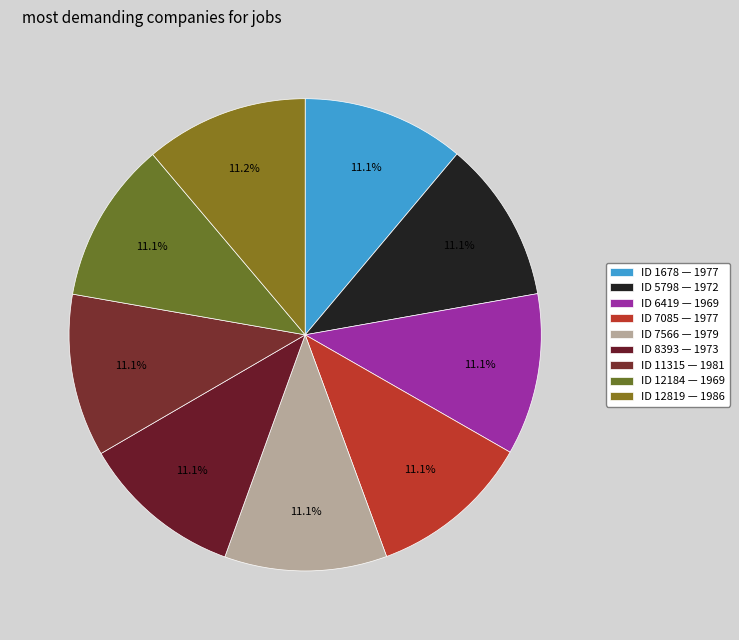

What is the largest slice in the pie chart?

12819